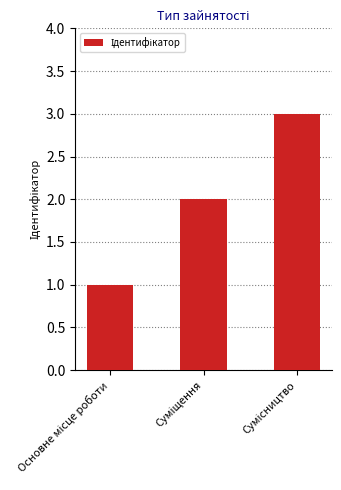

What is the greatest value displayed?

3